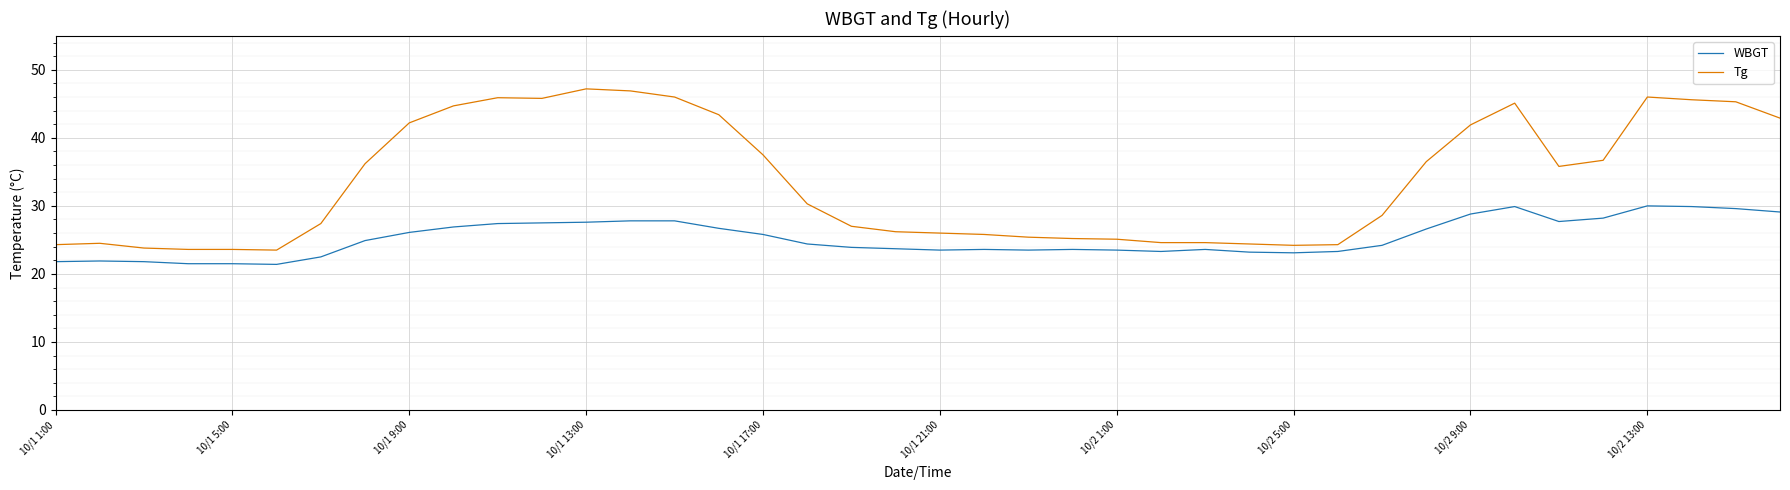

What is the smallest value displayed?

21.4